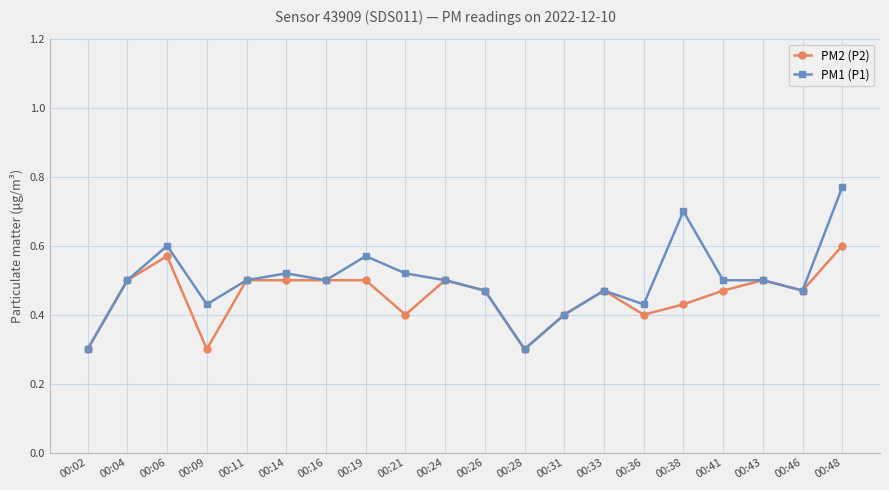

True or false: PM1 (P1) has more than 0 interior local peaks.

True